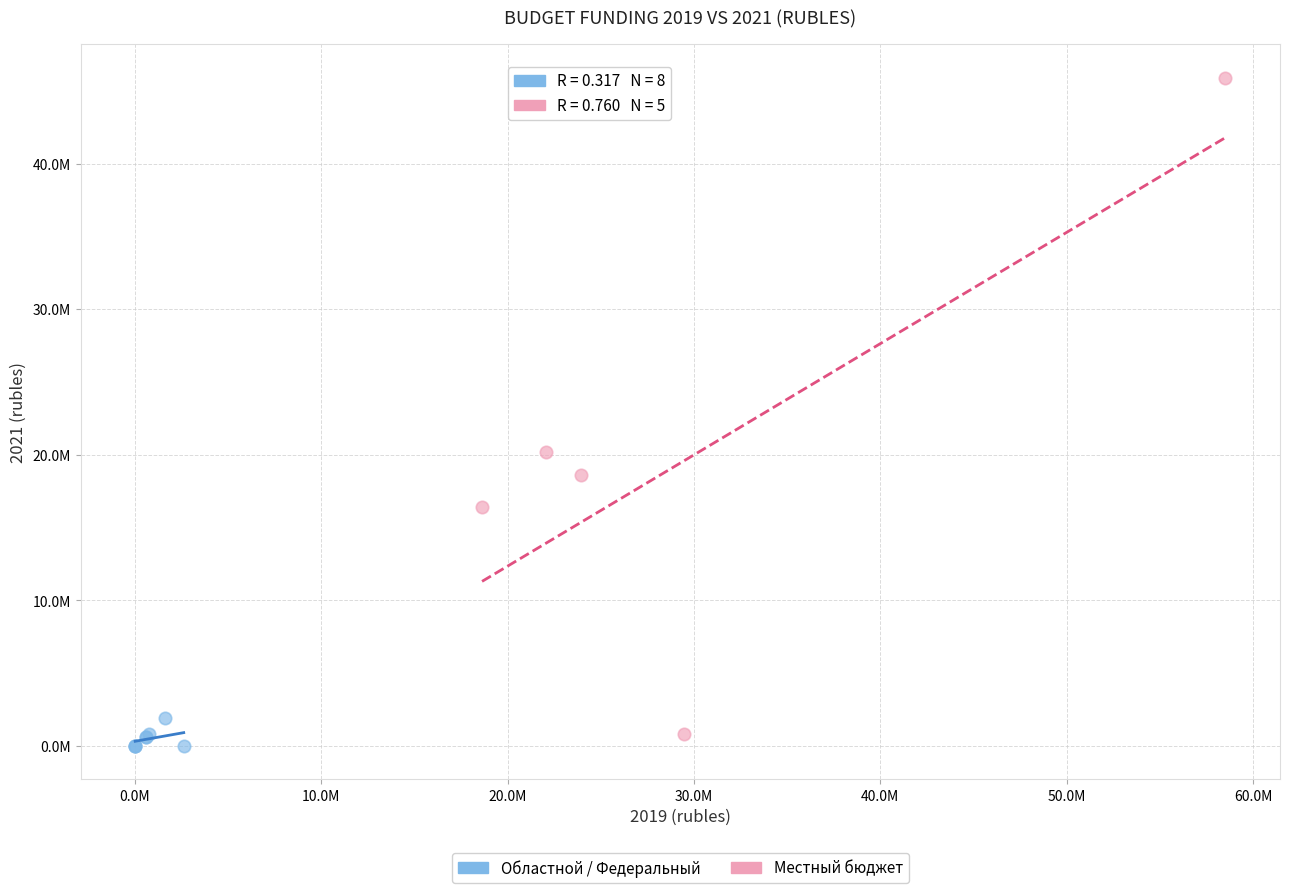

Which series has the largest Y range (max minus min)?

Местный бюджет